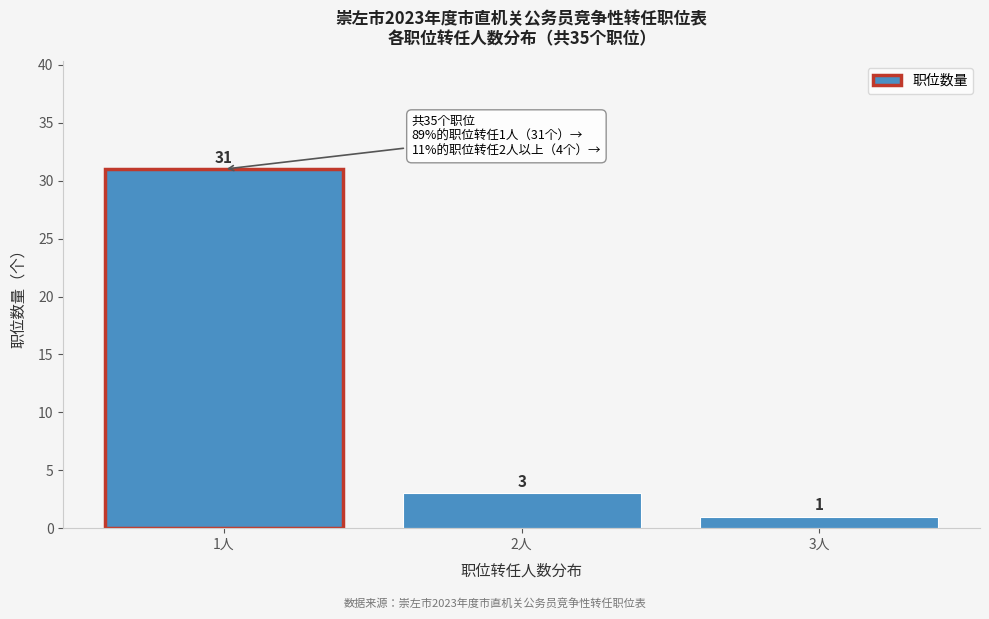

Reading left to right, transcribe all the data shown in this chart.

1人=31	2人=3	3人=1